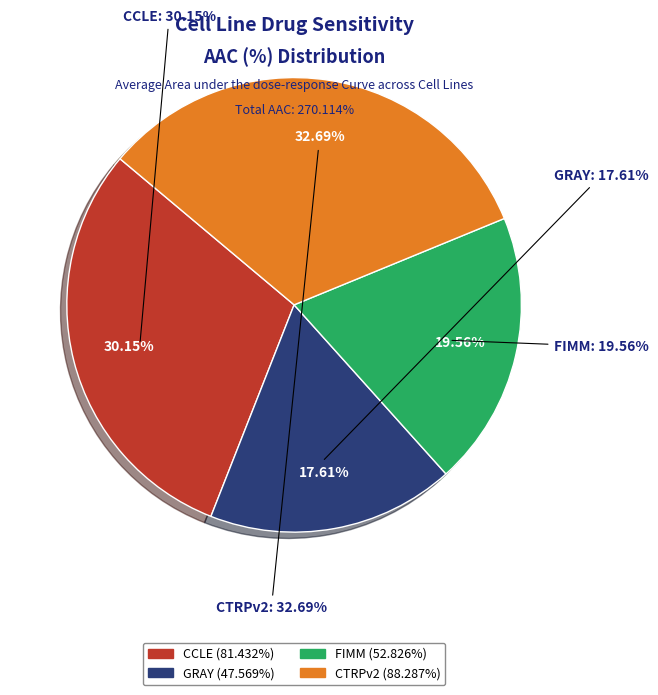

To the nearest percent, what portion does CCLE represent?

30%